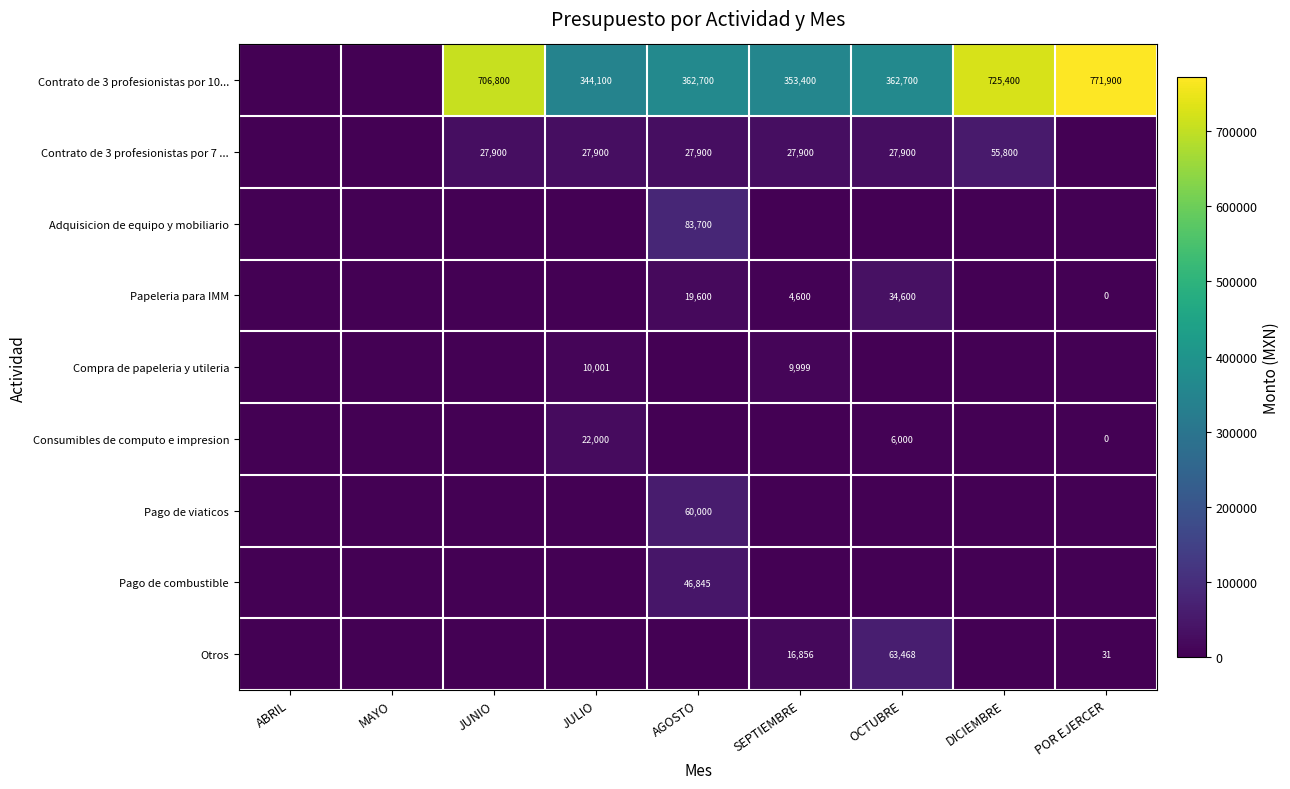

Count the number of categories in the chart.

9